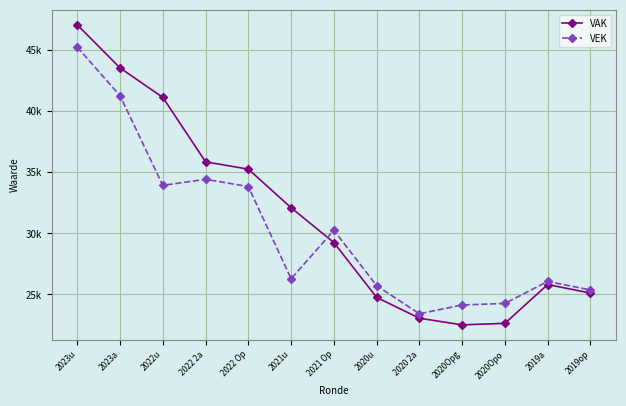

Rank the series by their average value, from lowest to highest.

VEK, VAK